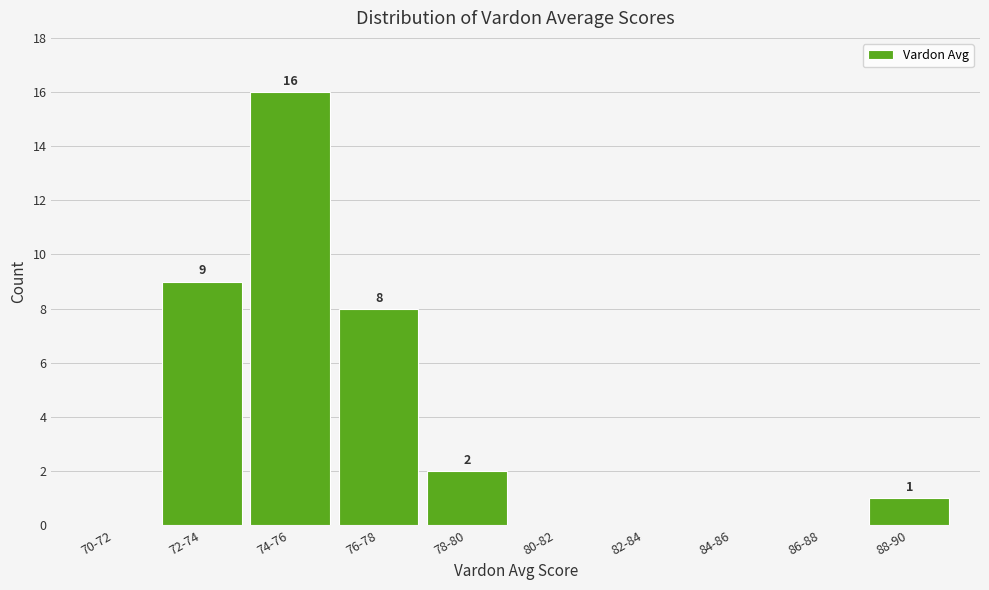

Reading right to left, extract all data points from this chart.

88-90=1	86-88=0	84-86=0	82-84=0	80-82=0	78-80=2	76-78=8	74-76=16	72-74=9	70-72=0